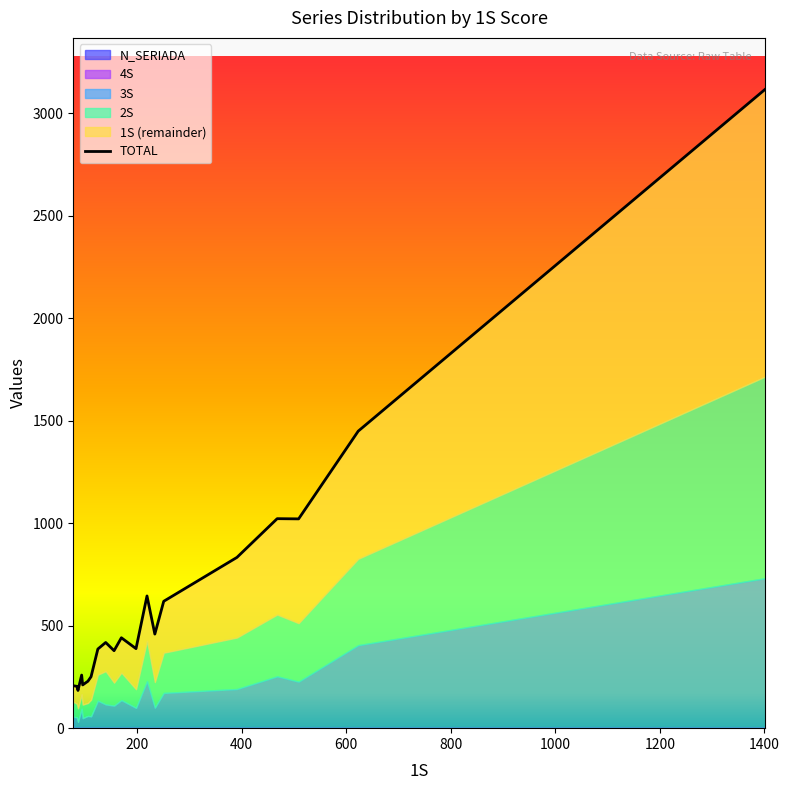

What is the difference between the maximum and minimum values?

2934